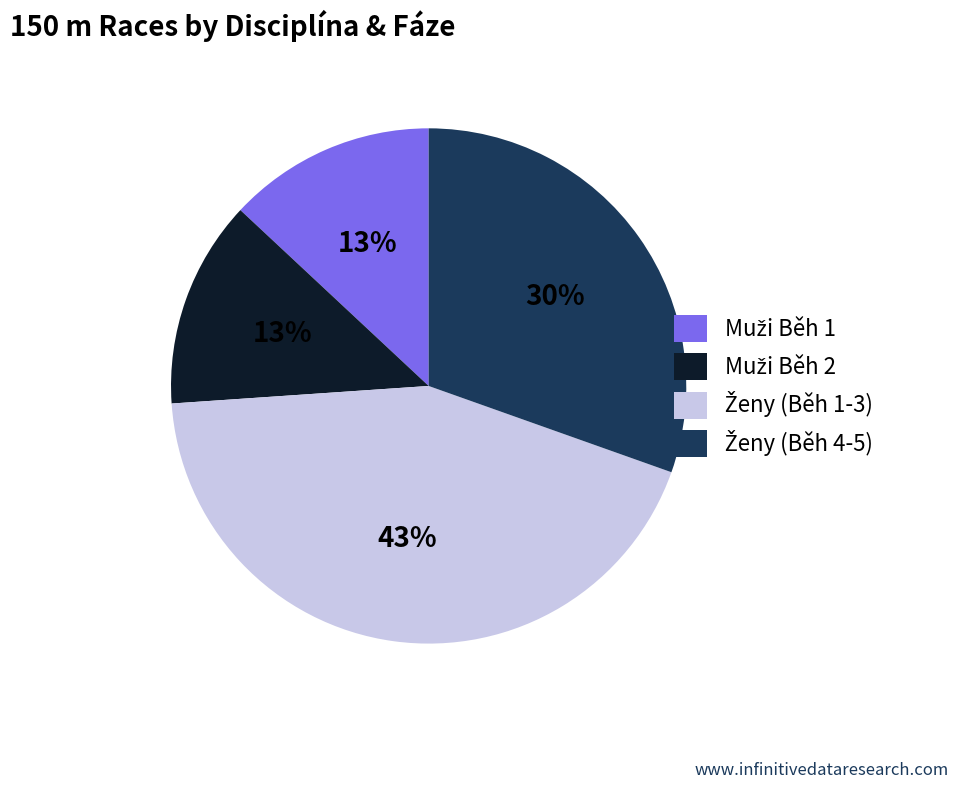

Is there any slice that represents more than half of the pie?

No